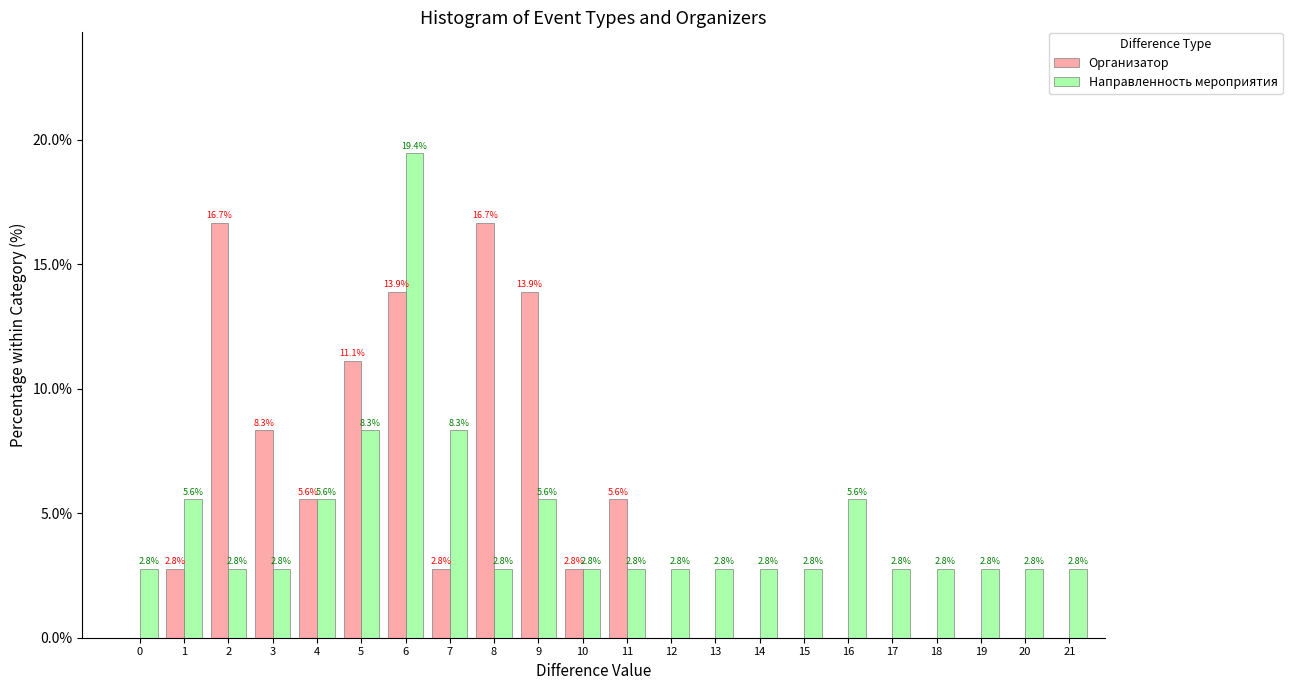

Reading left to right, what are all the values shown in this chart?

Организатор: 0=0.0	1=2.8	2=16.7	3=8.3	4=5.6	5=11.1	6=13.9	7=2.8	8=16.7	9=13.9	10=2.8	11=5.6	12=0.0	13=0.0	14=0.0	15=0.0	16=0.0	17=0.0	18=0.0	19=0.0	20=0.0	21=0.0
Направленность мероприятия: 0=2.8	1=5.6	2=2.8	3=2.8	4=5.6	5=8.3	6=19.4	7=8.3	8=2.8	9=5.6	10=2.8	11=2.8	12=2.8	13=2.8	14=2.8	15=2.8	16=5.6	17=2.8	18=2.8	19=2.8	20=2.8	21=2.8